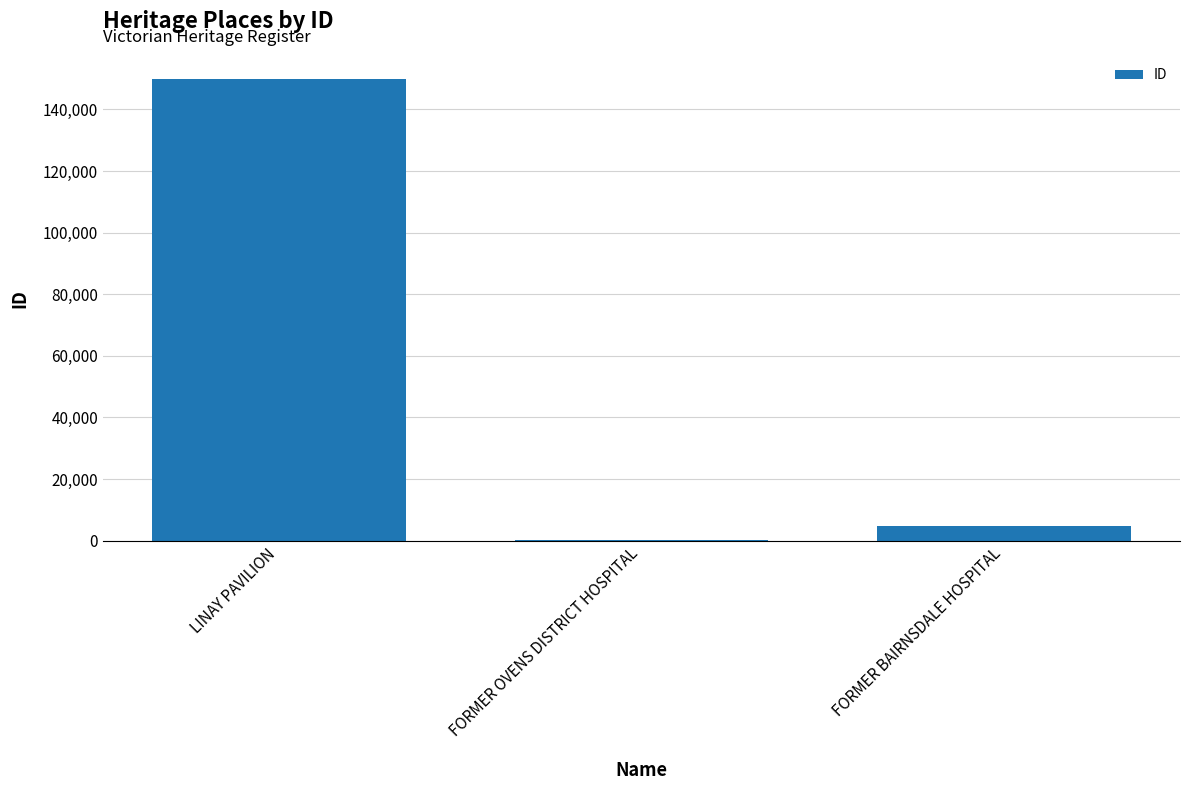

What is the sum of all values?

154764